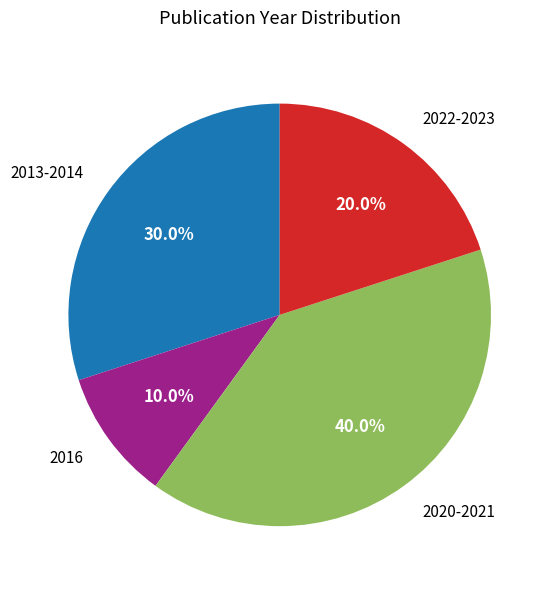

How many segments does this pie chart have?

4